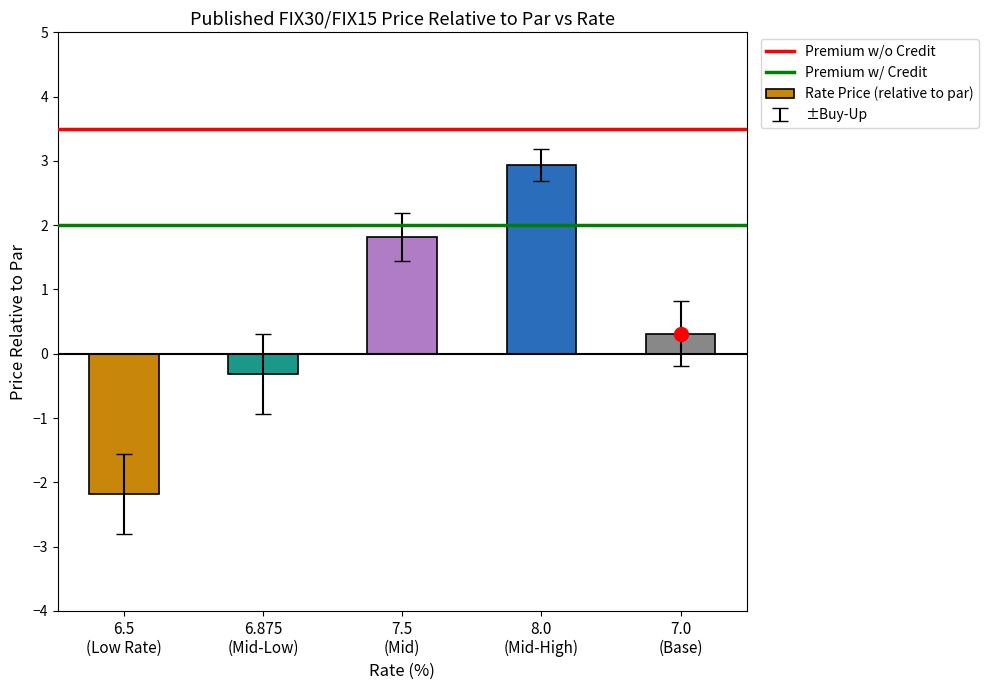

Rank the categories by value from highest to lowest.

8.0
(Mid-High), 7.5
(Mid), 7.0
(Base), 6.875
(Mid-Low), 6.5
(Low Rate)